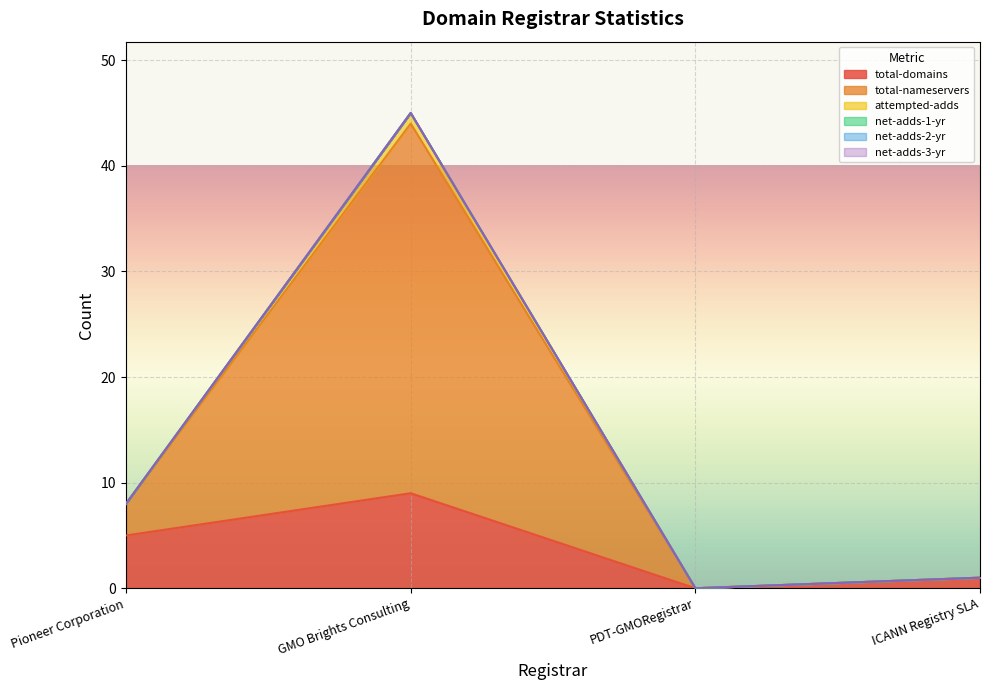

What is the label of the 1st point from the left?

Pioneer Corporation